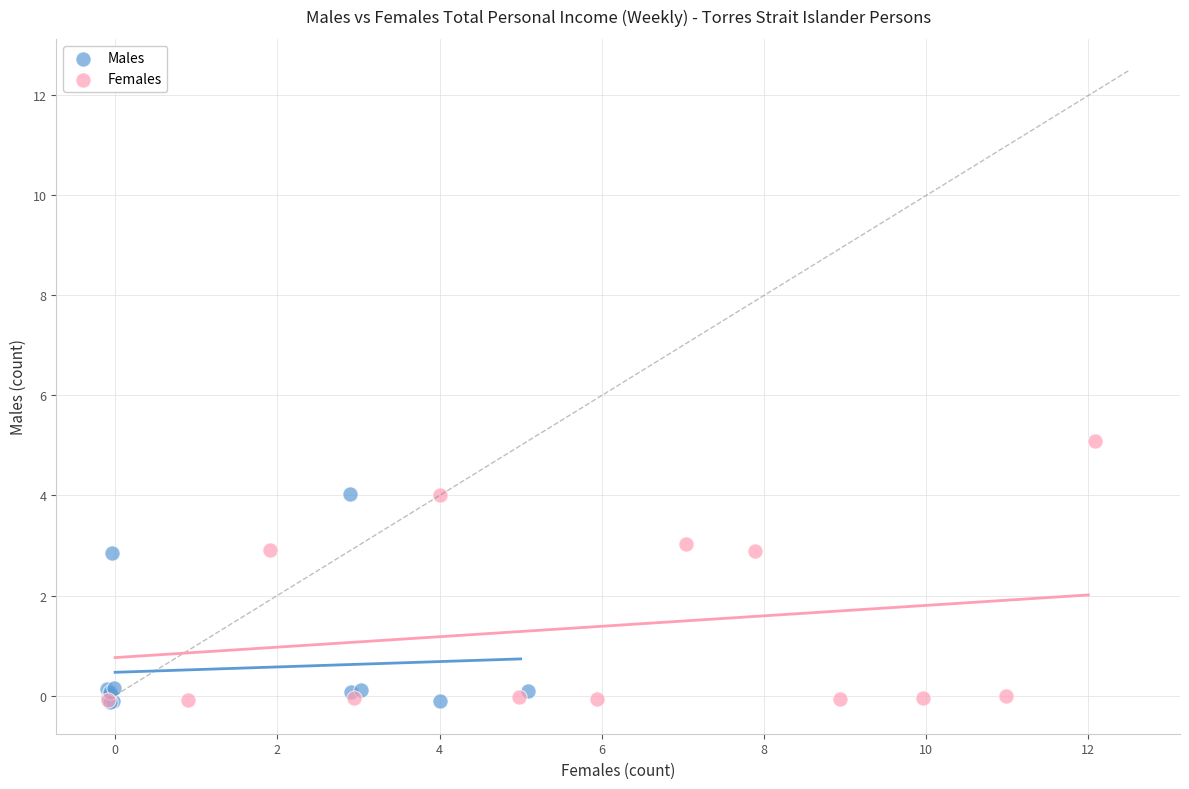

Which series has the widest spread of Y values?

Females